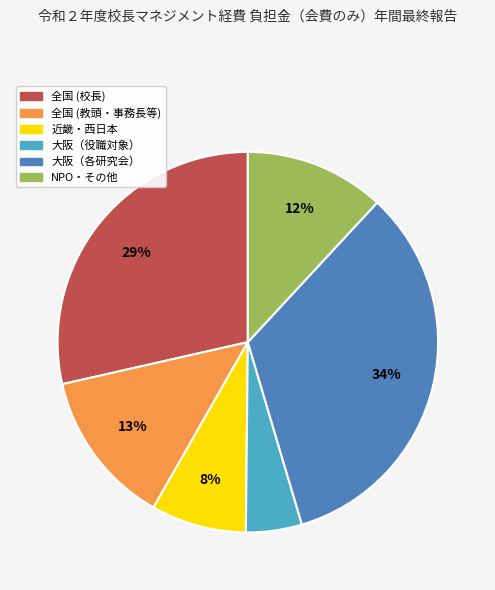

Is there any slice that represents more than half of the pie?

No